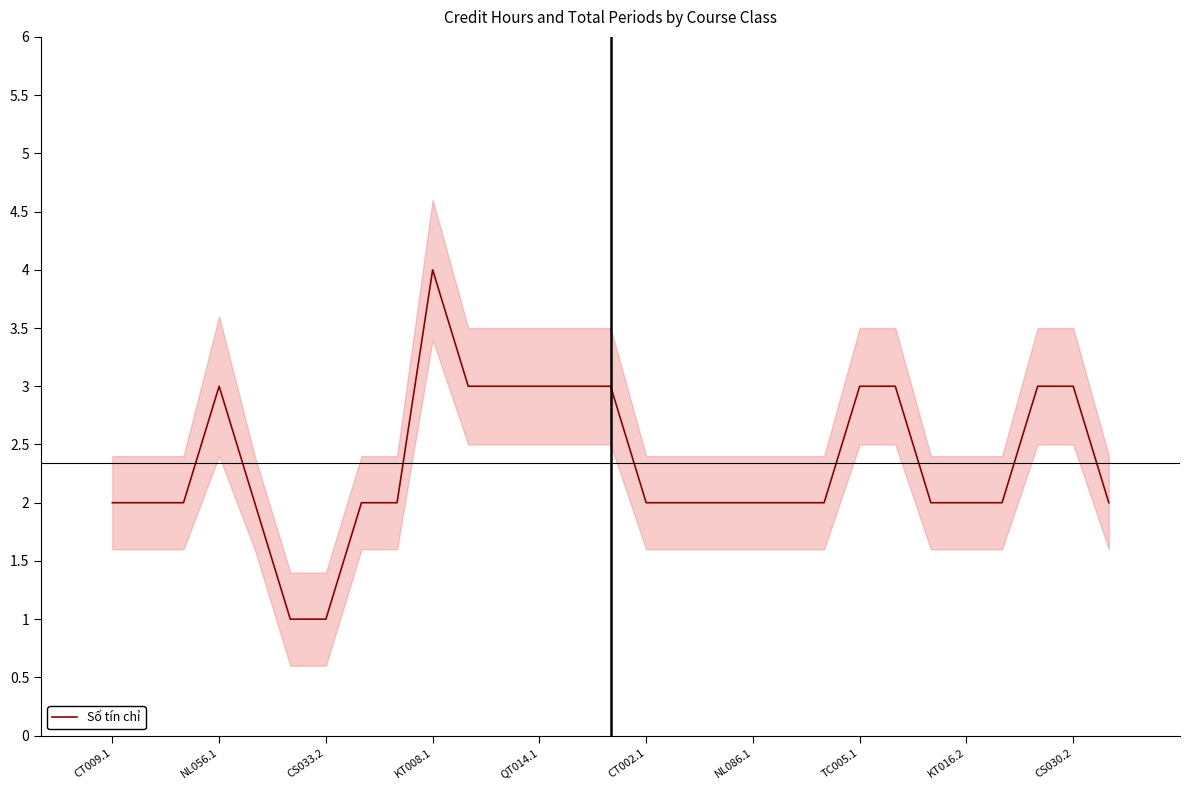

What is the sum of all values?

68